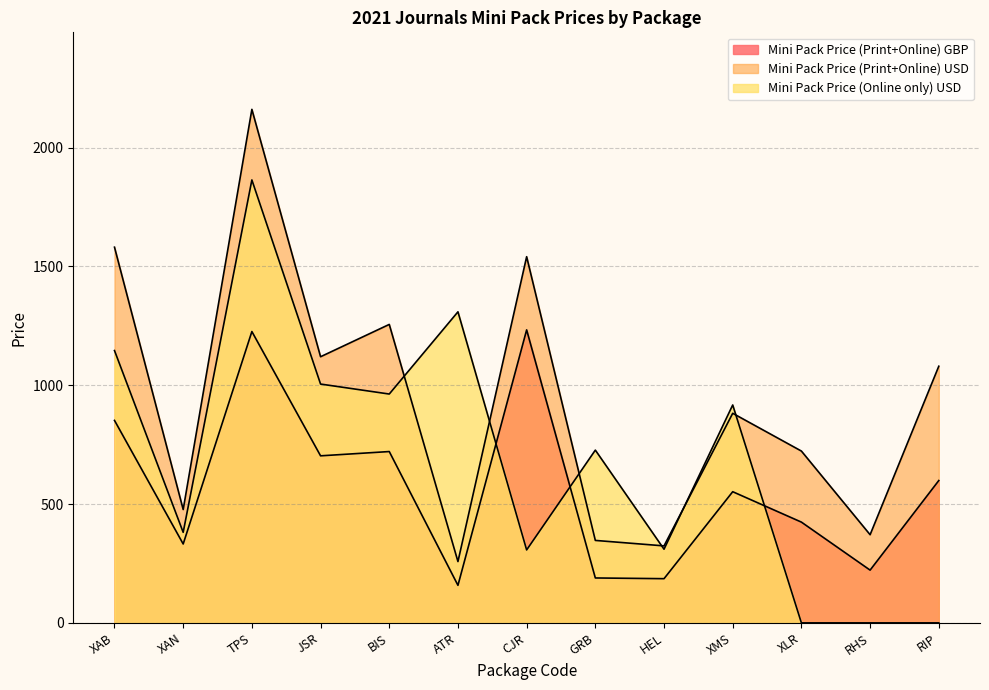

Between XAN and JSR, which series saw the biggest shift?

Mini Pack Price (Print+Online) USD